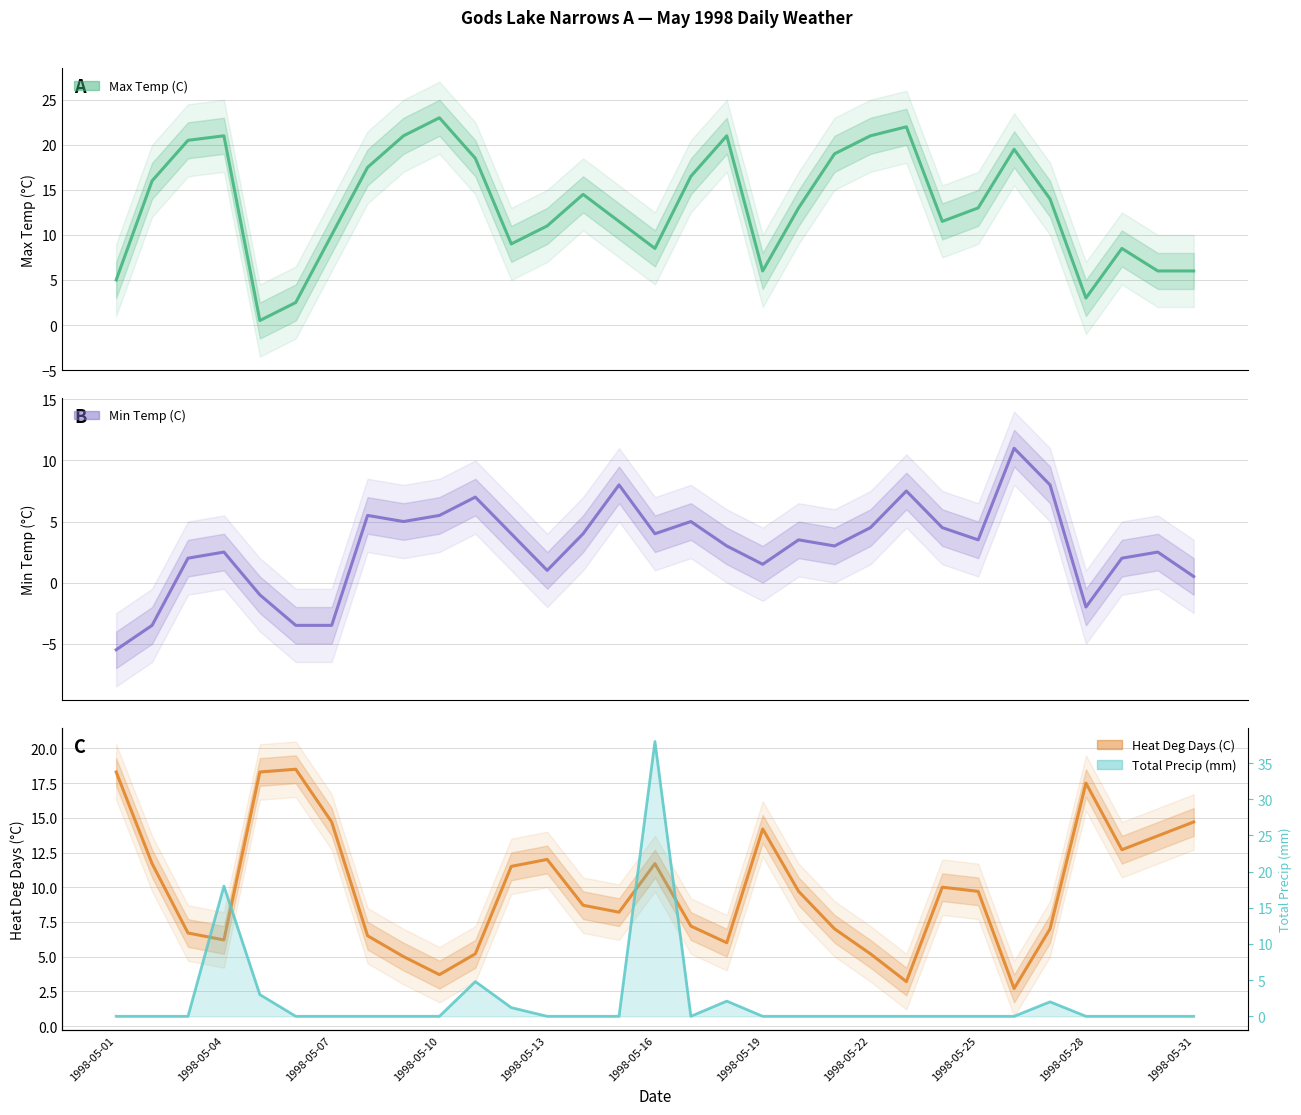

What is the lowest value of the Max Temp (C) series?

0.5